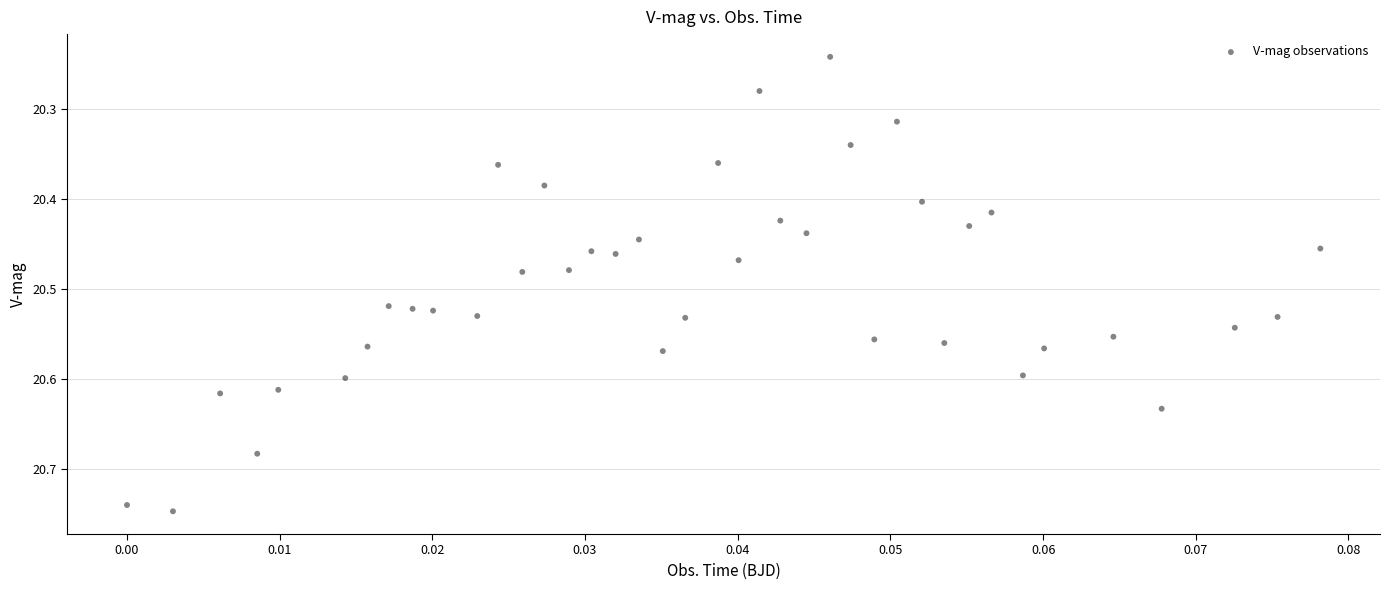

What is the range of Y values (max minus min)?

0.5